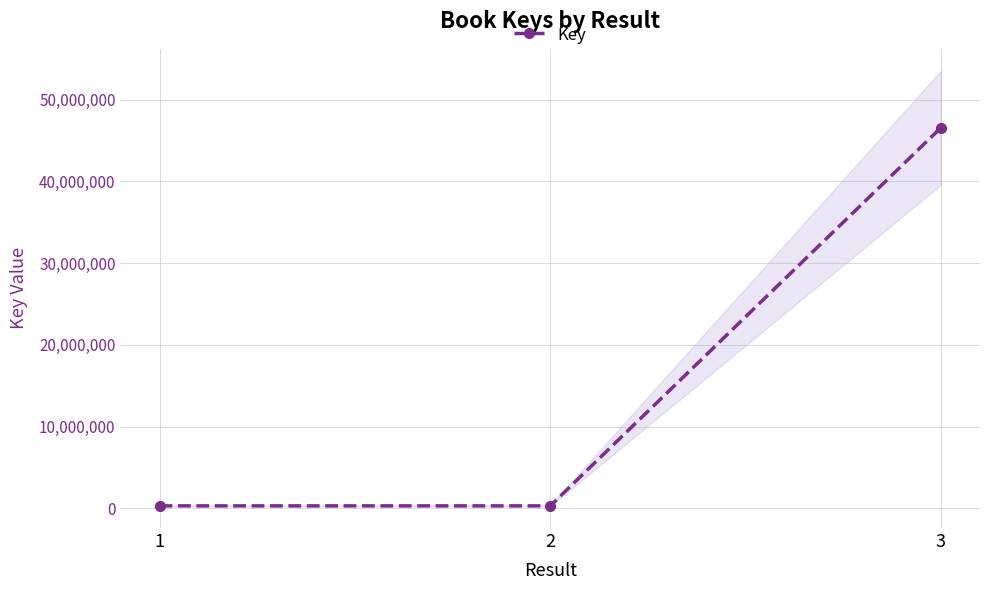

Between 1 and 2, which is larger?

2